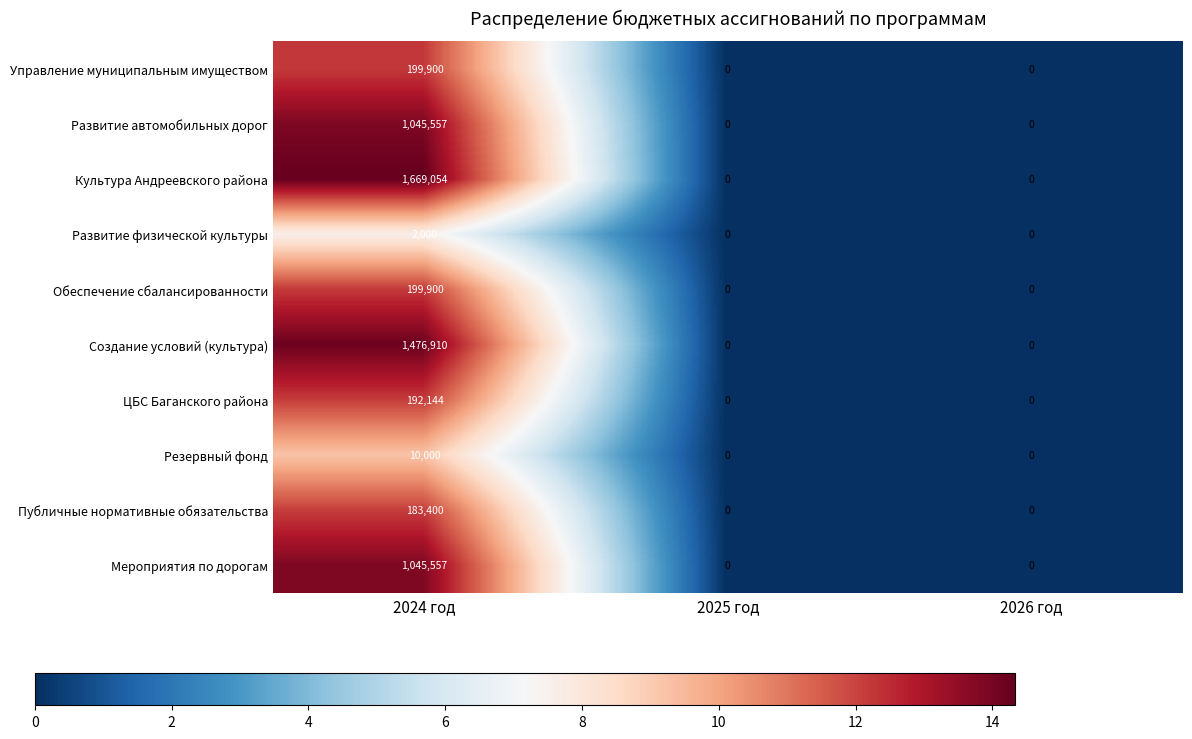

Reading left to right, extract all data points from this chart.

Управление муниципальным имуществом: 199900	0	0
Развитие автомобильных дорог: 1045557	0	0
Культура Андреевского района: 1669054	0	0
Развитие физической культуры: 2000	0	0
Обеспечение сбалансированности: 199900	0	0
Создание условий (культура): 1476910	0	0
ЦБС Баганского района: 192144	0	0
Резервный фонд: 10000	0	0
Публичные нормативные обязательства: 183400	0	0
Мероприятия по дорогам: 1045557	0	0